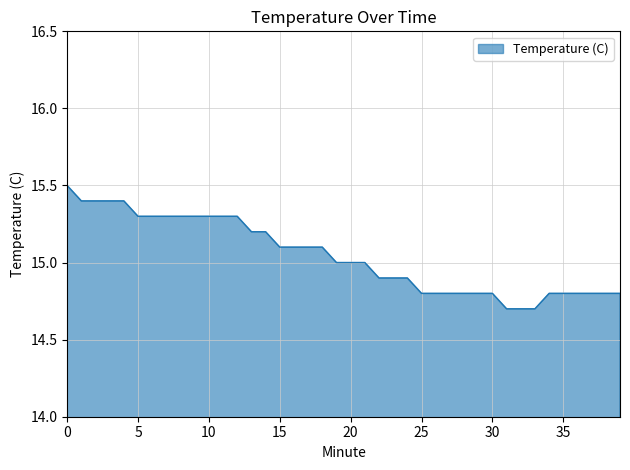

What is the difference between the maximum and minimum values?

0.8